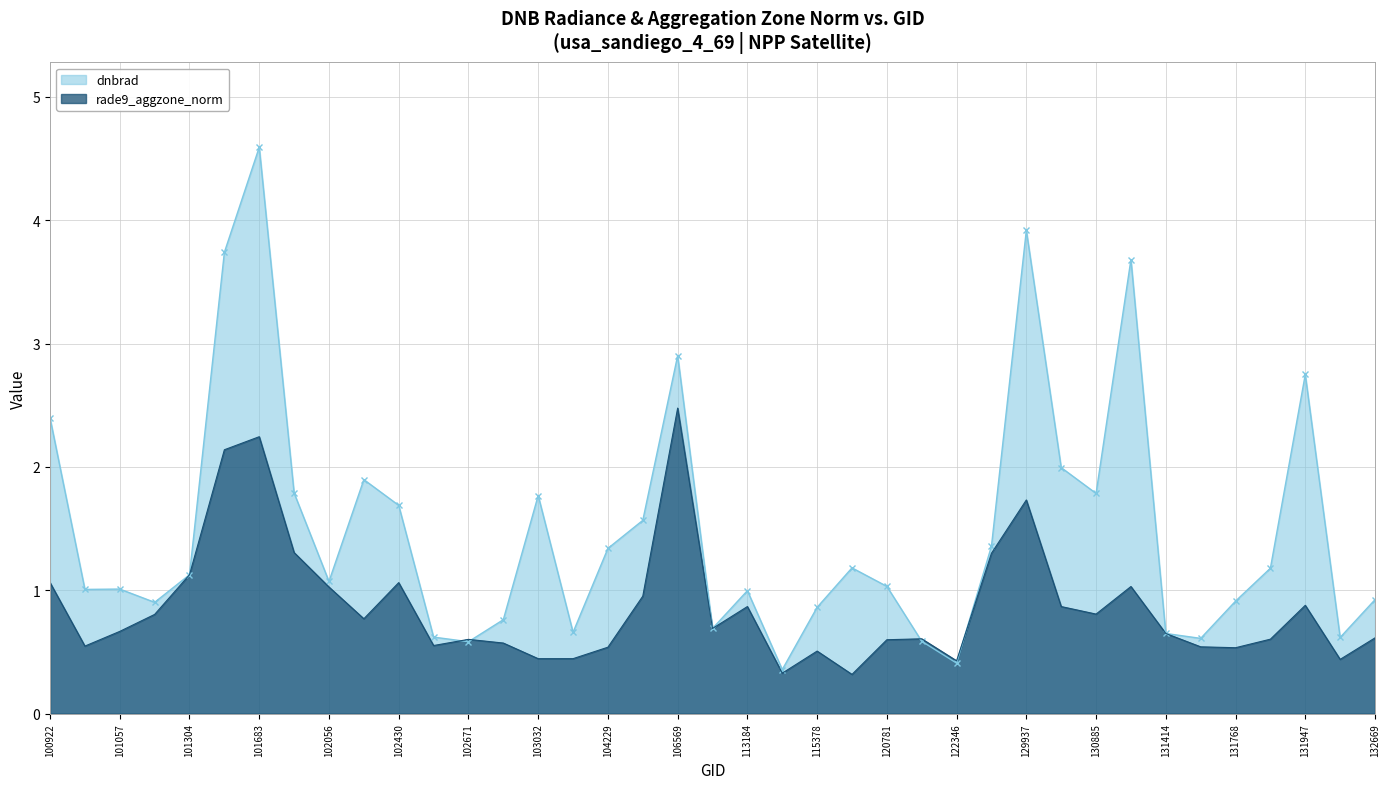

At how many categories does at least one series exceed 4?

1